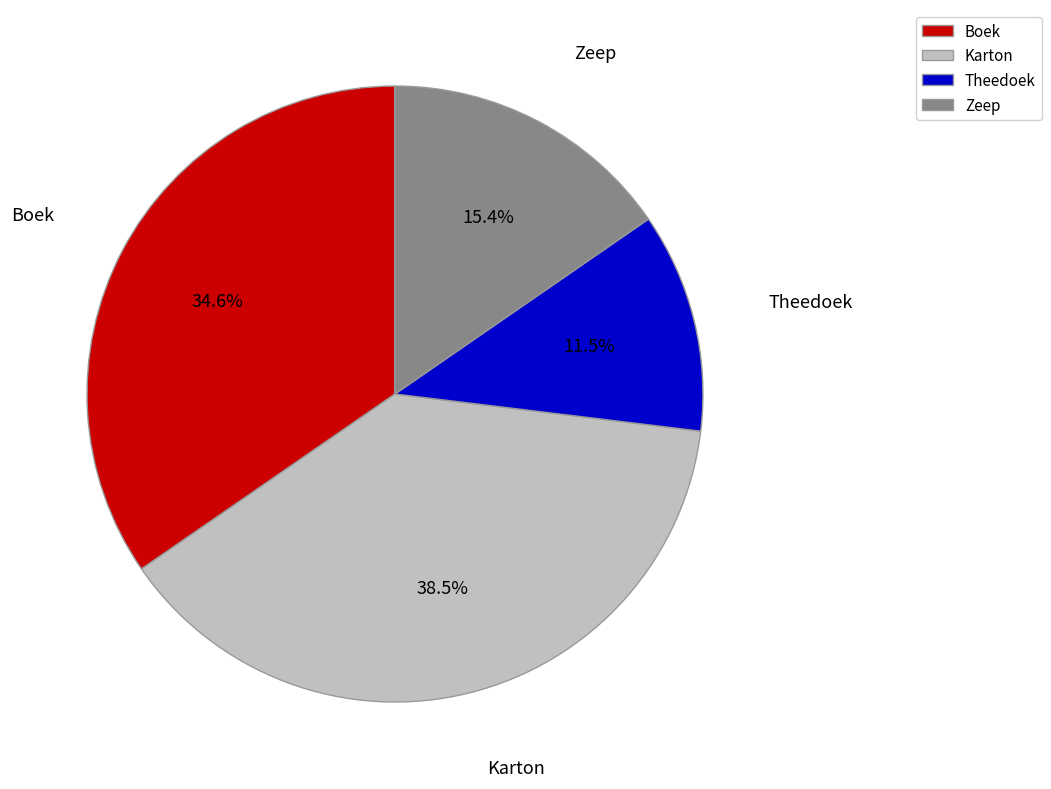

To the nearest percent, what is the difference between the Karton and Boek slice percentages?

4%